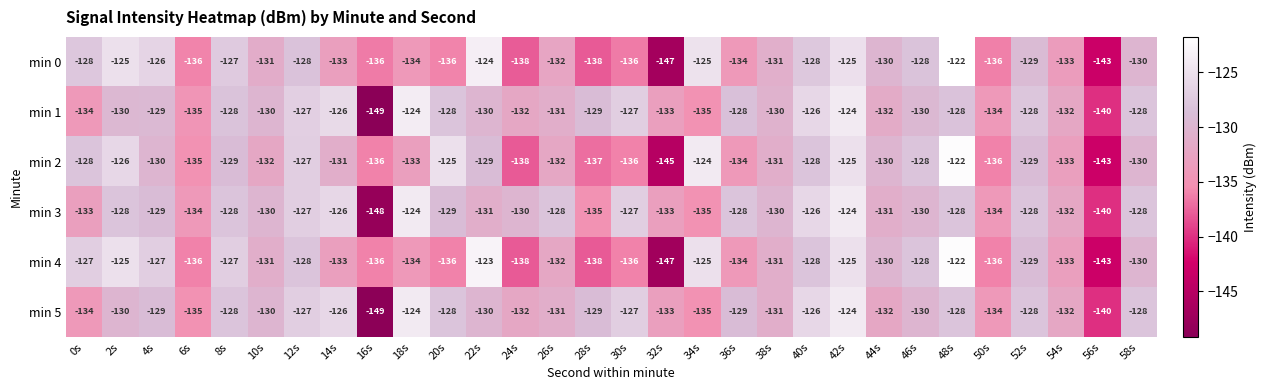

At which category is the sum across all series the highest?

42s